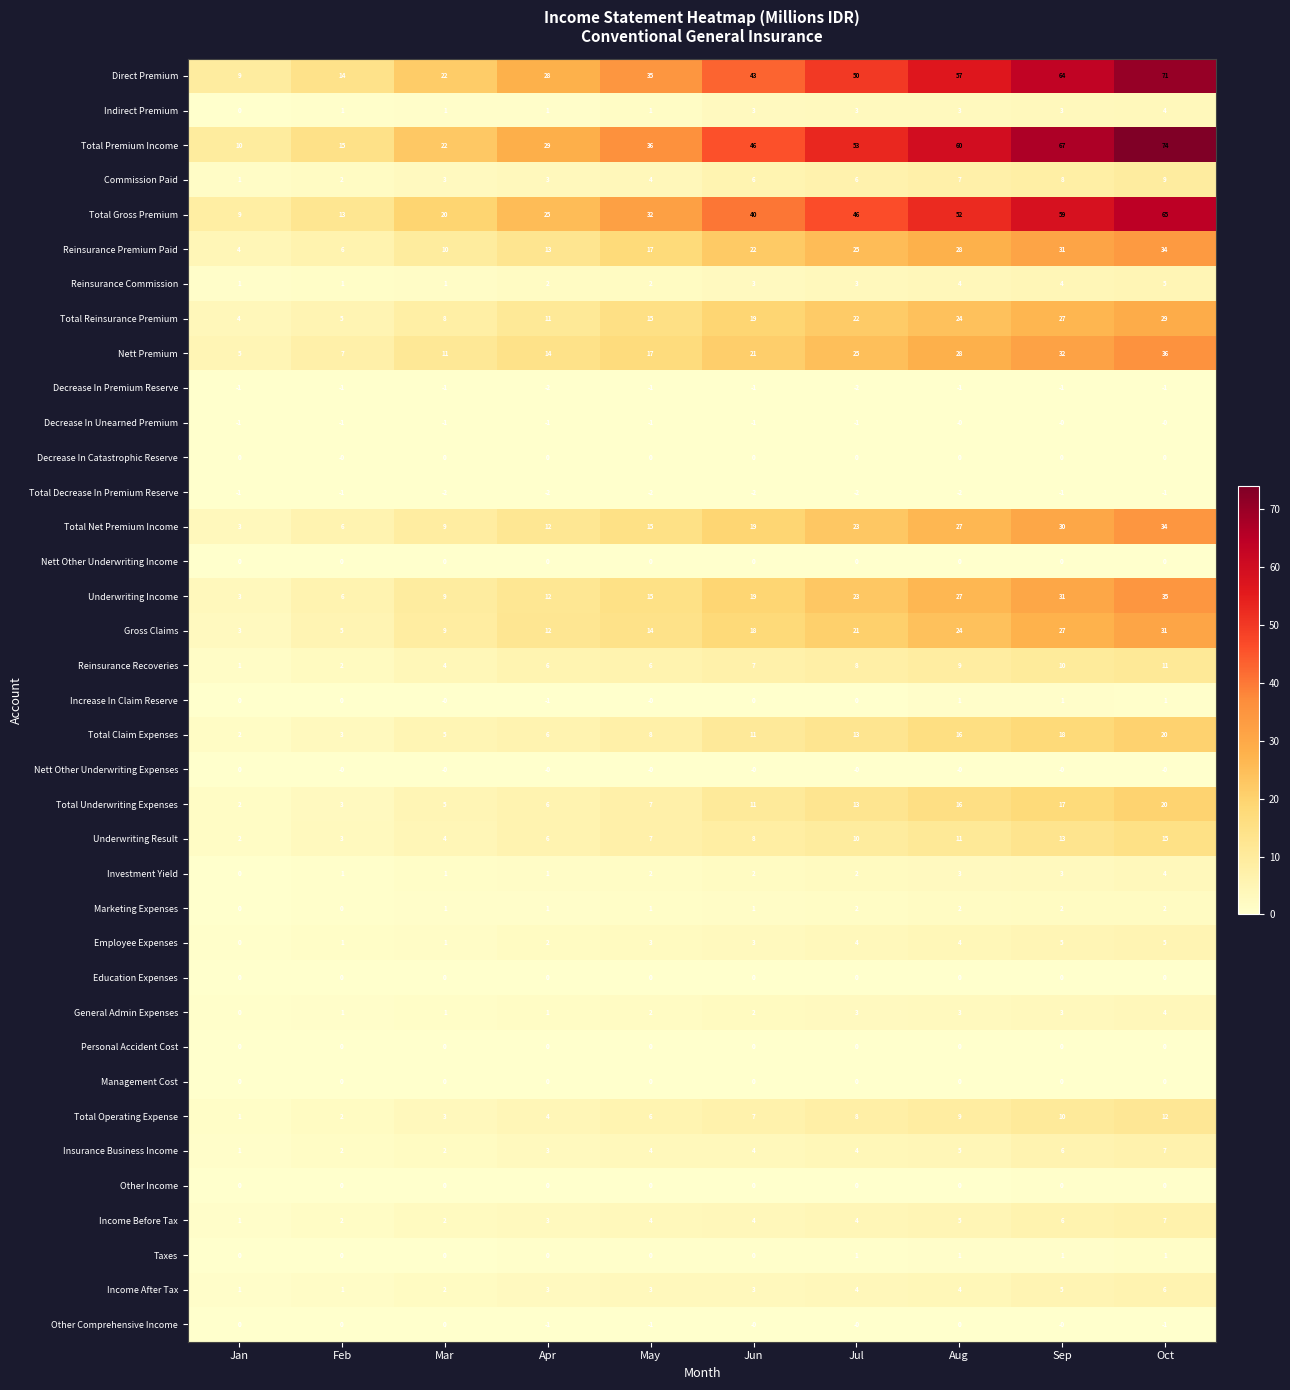

What is the total value across all series at Feb?

99